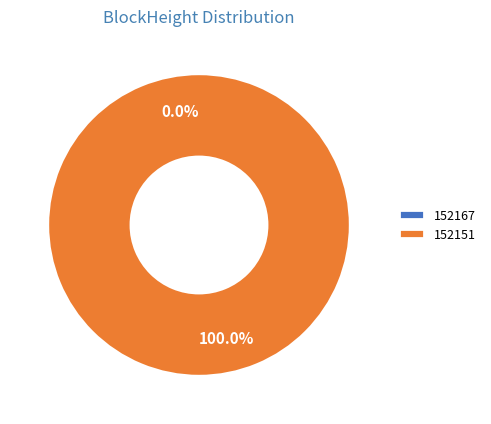

Which category accounts for the majority?

152151